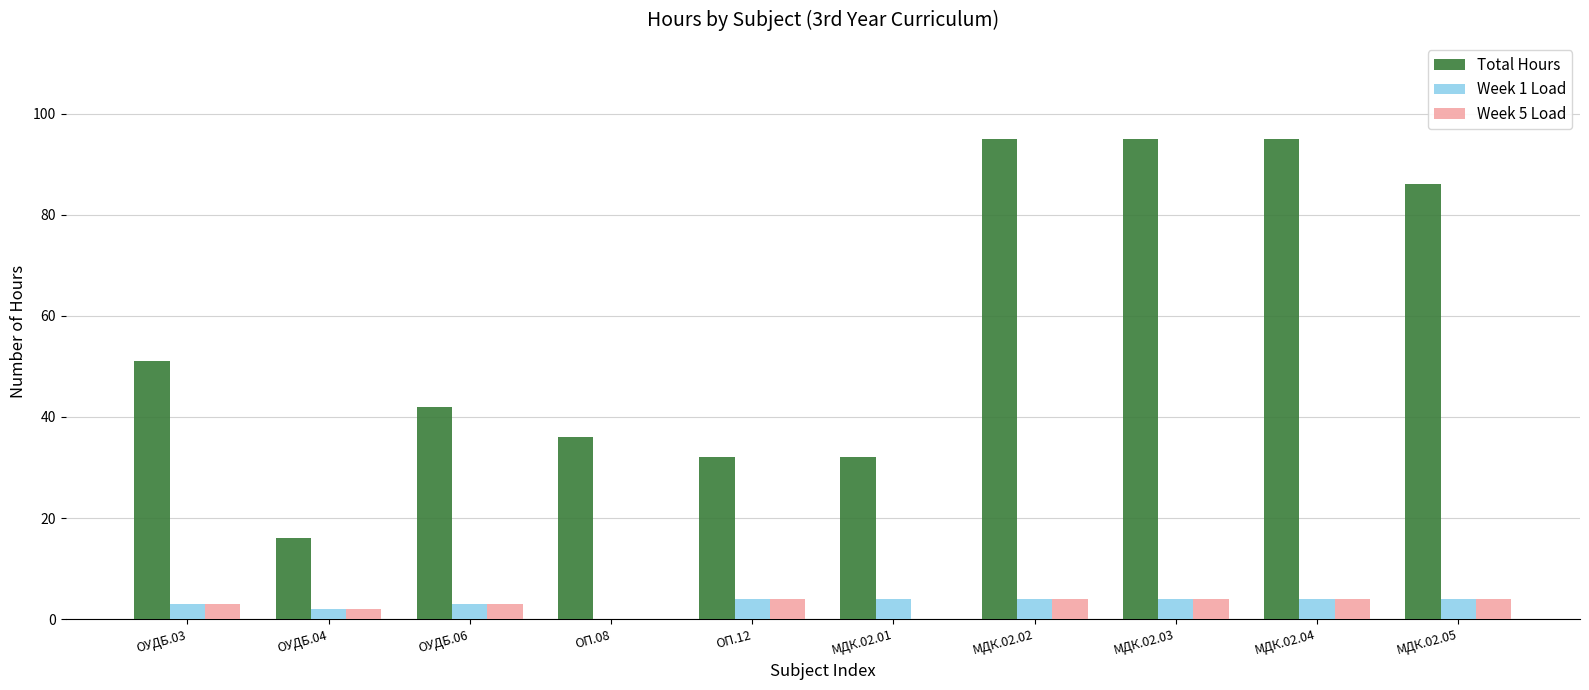

Reading left to right, transcribe all the data shown in this chart.

Total Hours: ОУДБ.03=51	ОУДБ.04=16	ОУДБ.06=42	ОП.08=36	ОП.12=32	МДК.02.01=32	МДК.02.02=95	МДК.02.03=95	МДК.02.04=95	МДК.02.05=86
Week 1 Load: ОУДБ.03=3	ОУДБ.04=2	ОУДБ.06=3	ОП.08=0	ОП.12=4	МДК.02.01=4	МДК.02.02=4	МДК.02.03=4	МДК.02.04=4	МДК.02.05=4
Week 5 Load: ОУДБ.03=3	ОУДБ.04=2	ОУДБ.06=3	ОП.08=0	ОП.12=4	МДК.02.01=0	МДК.02.02=4	МДК.02.03=4	МДК.02.04=4	МДК.02.05=4